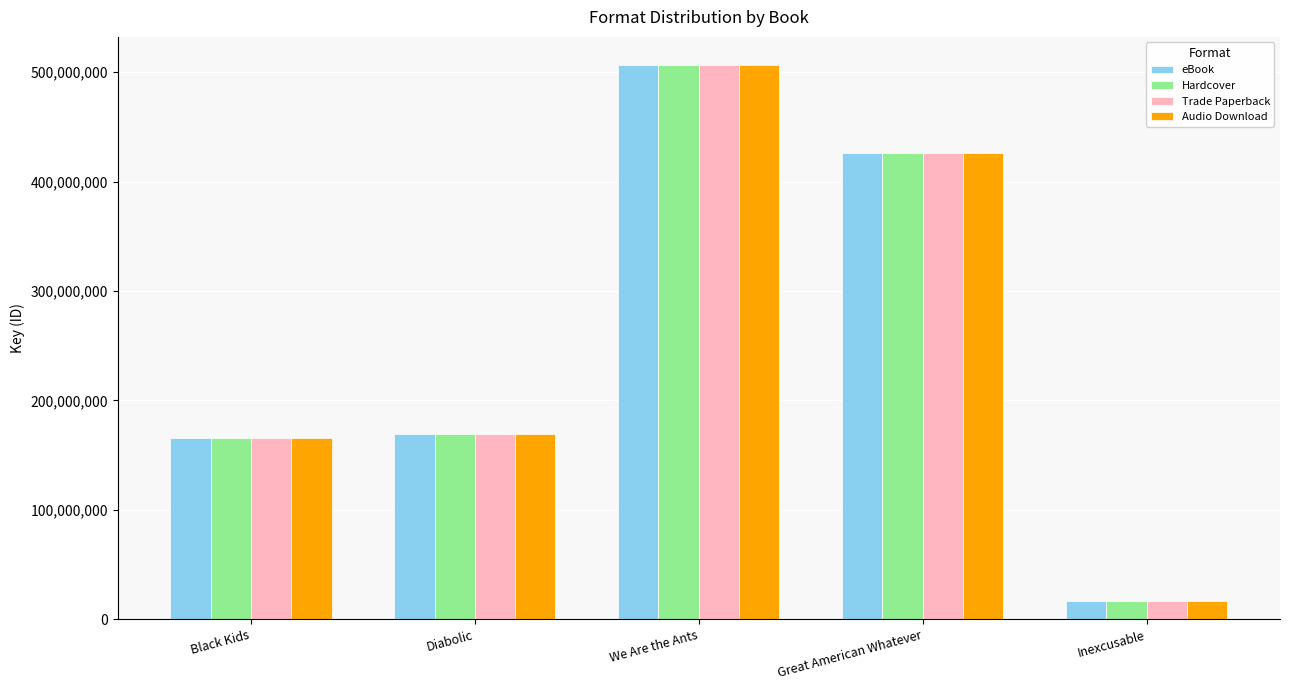

What is the sum of the Audio Download values at Great American Whatever and Inexcusable?

442610369